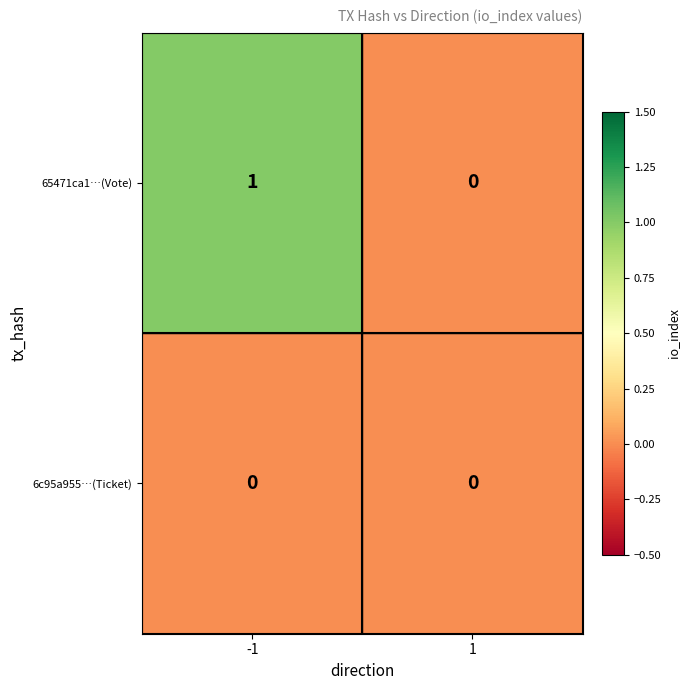

Rank the series by their maximum value, from highest to lowest.

65471ca1…(Vote), 6c95a955…(Ticket)